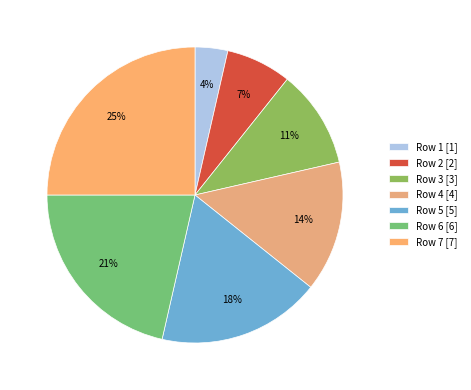

To the nearest percent, what is the average slice percentage?

14%